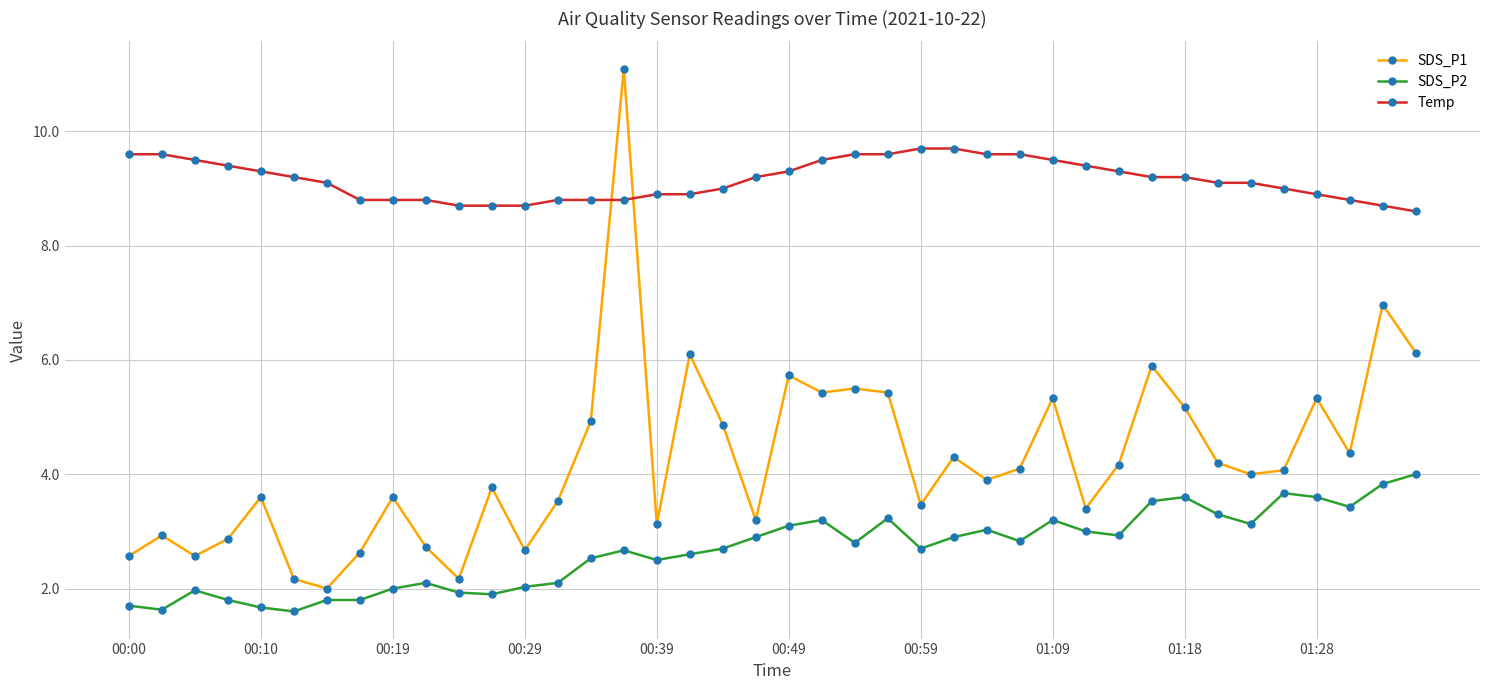

Which series has the largest range (max minus min)?

SDS_P1